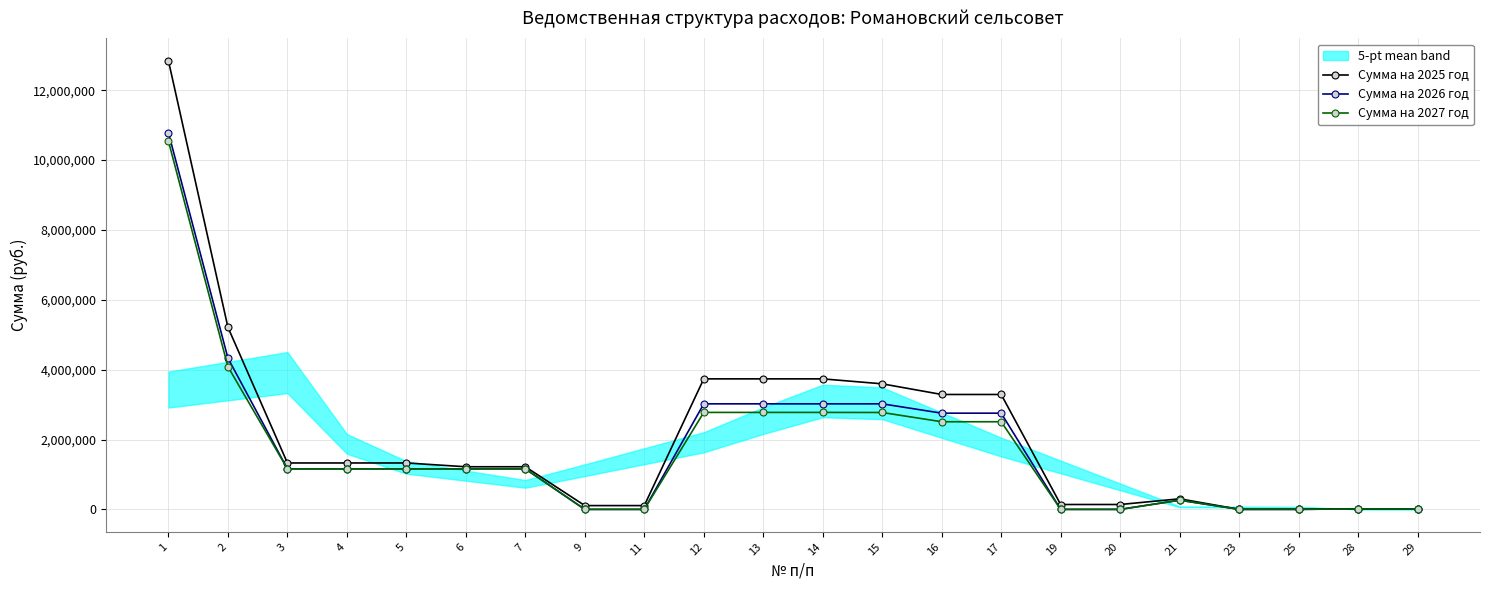

At 21, list the series in order from largest to smallest.

Сумма на 2025 год, Сумма на 2026 год, Сумма на 2027 год